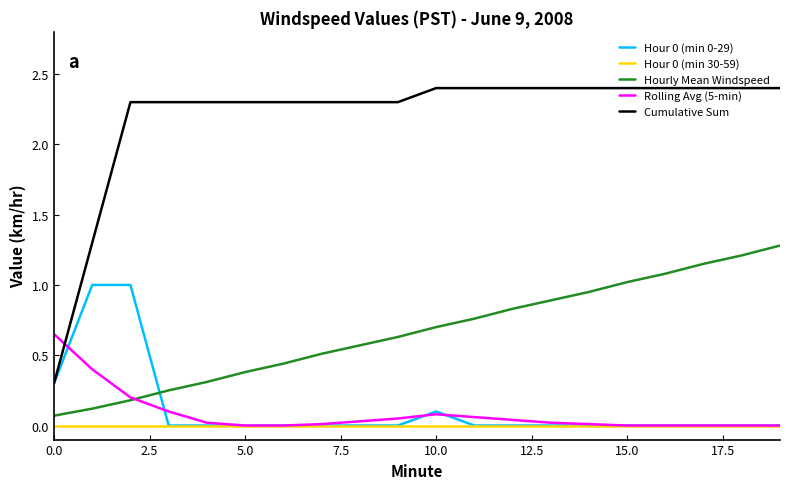

How many times do Rolling Avg (5-min) and Hourly Mean Windspeed cross each other?

1